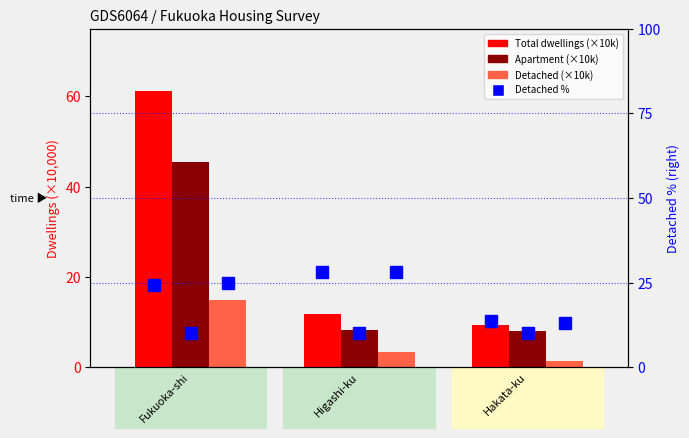

What is the label of the 1st bar from the left?

Fukuoka-shi